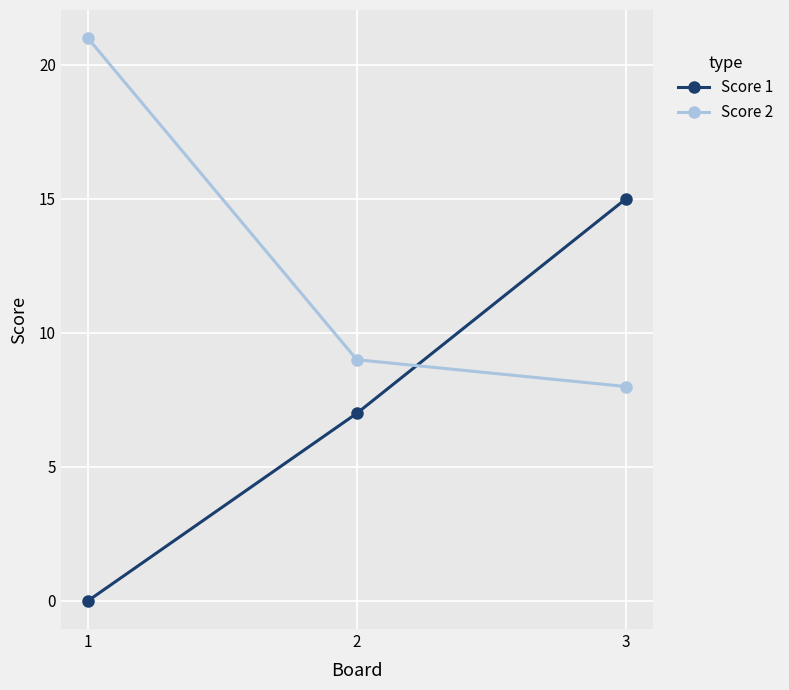

What is the sum of all Score 1 values?

22